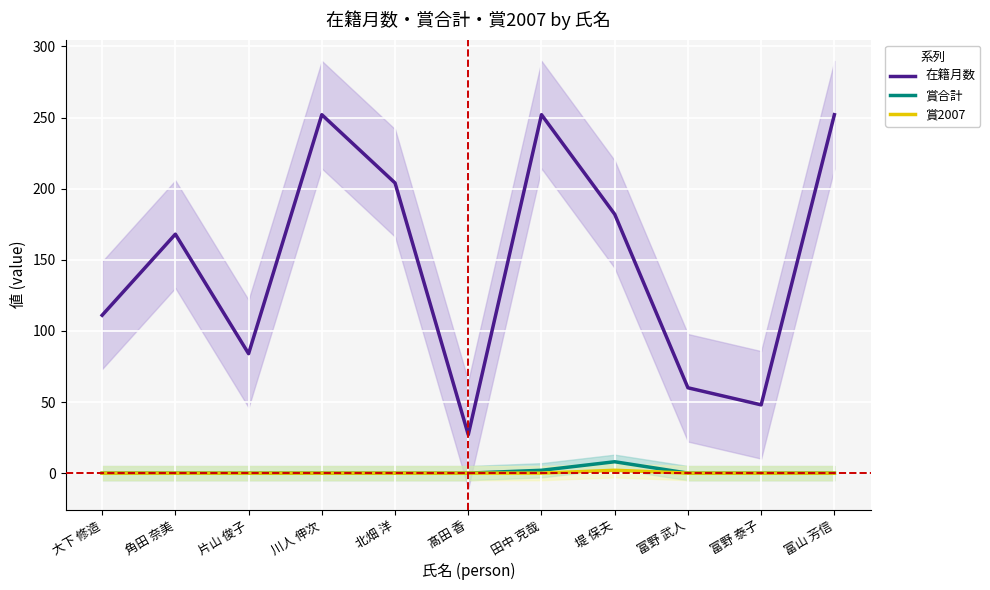

Between 北畑 洋 and 堤 保夫, which series saw the biggest shift?

在籍月数